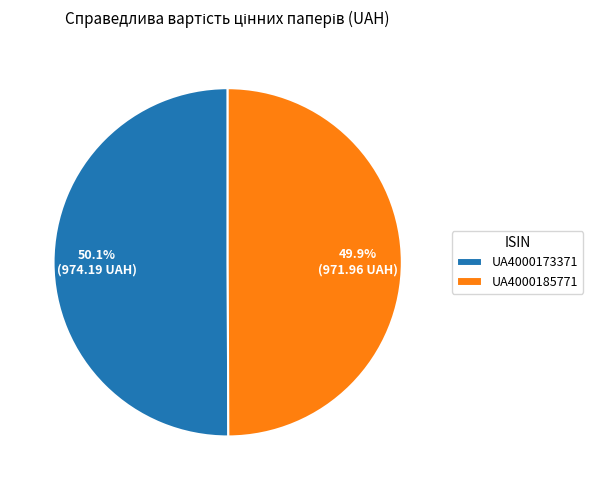

True or false: UA4000185771 accounts for 50% of the total.

True